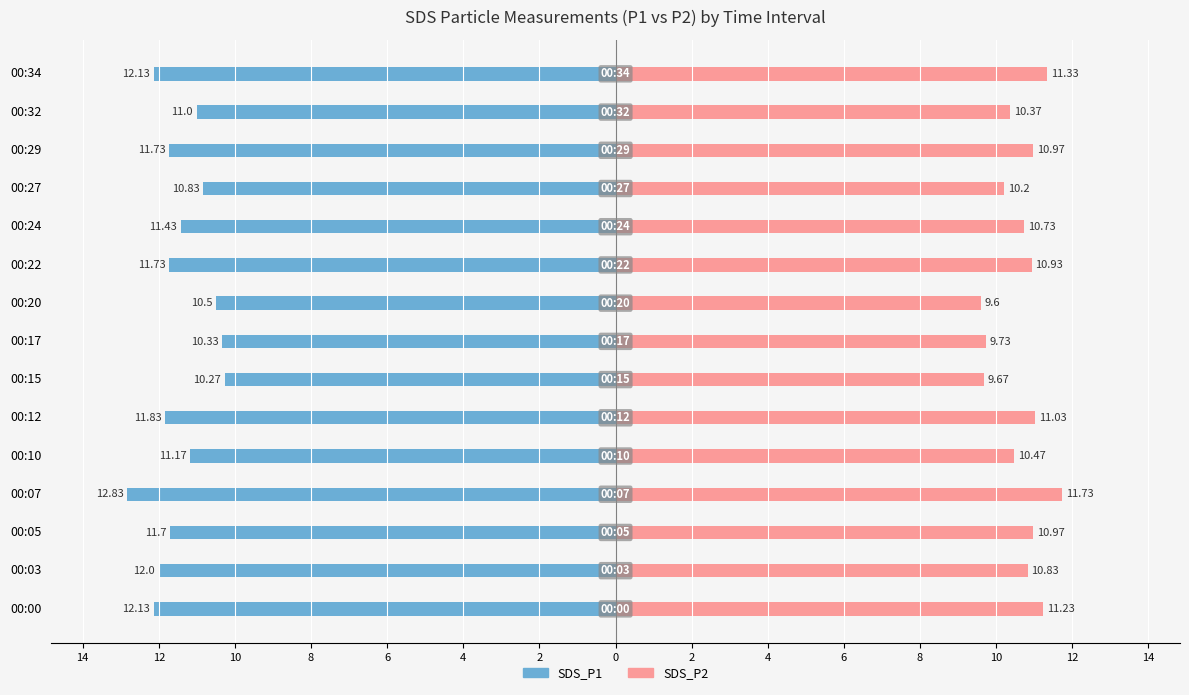

What is the maximum value for SDS_P2?

11.7